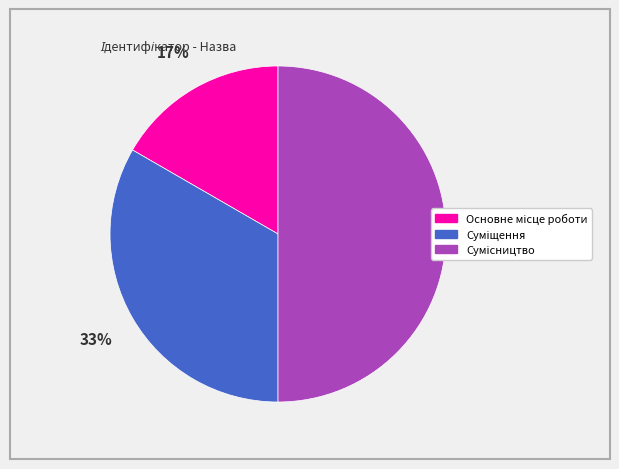

To the nearest percent, what is the average slice percentage?

33%